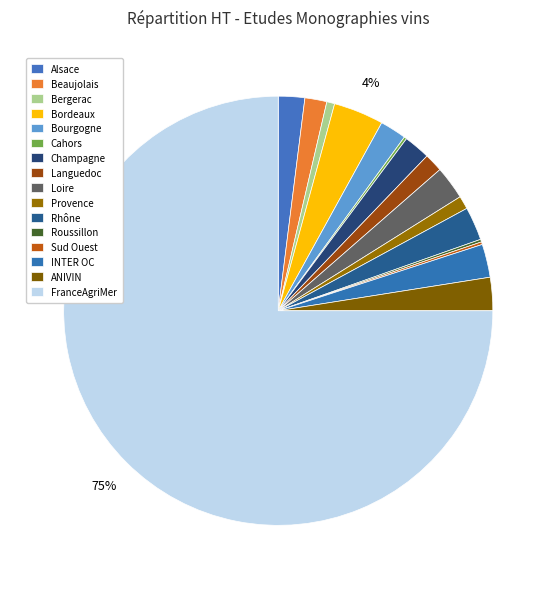

Which slice is the smallest?

Cahors